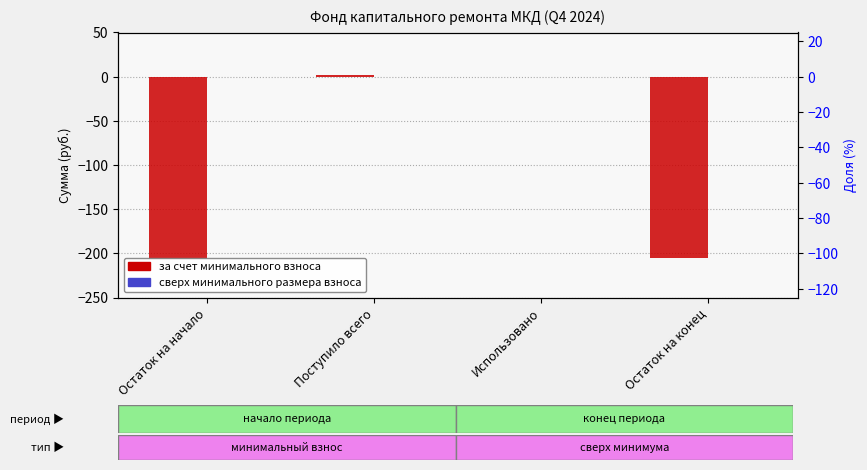

At how many categories does at least one series exceed -76?

4